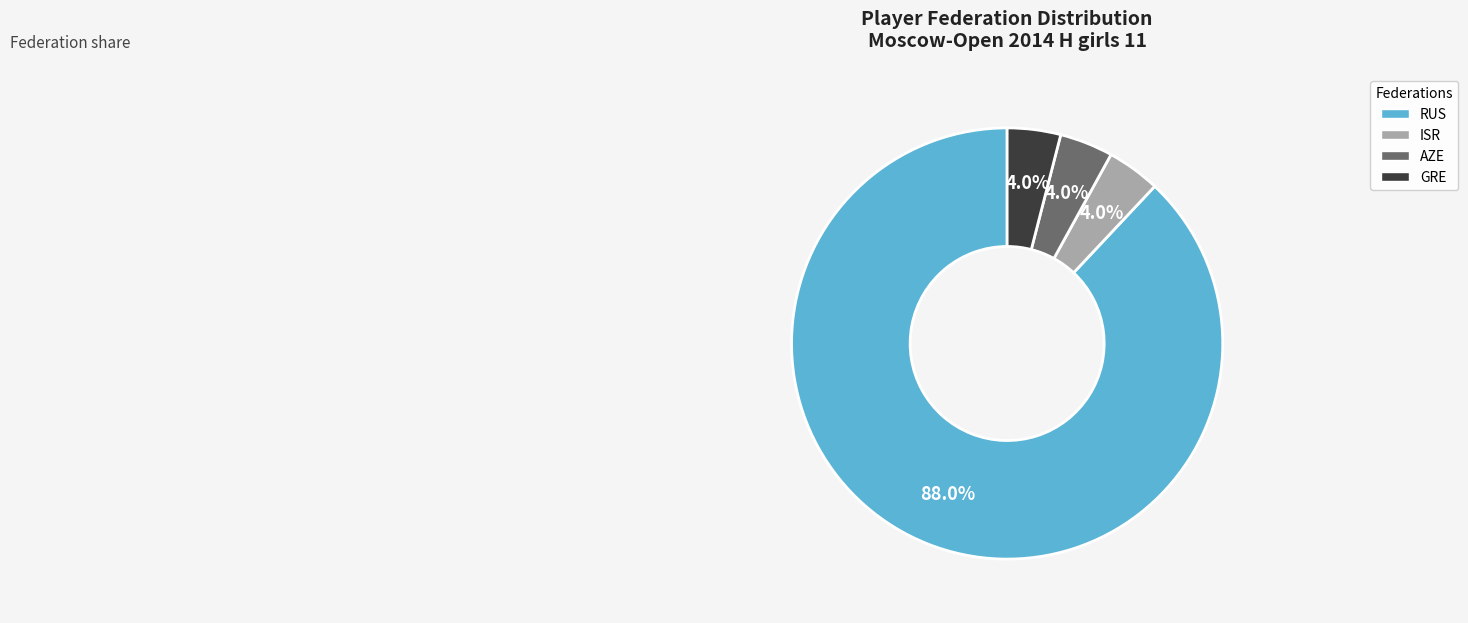

Does any single category account for the majority?

Yes